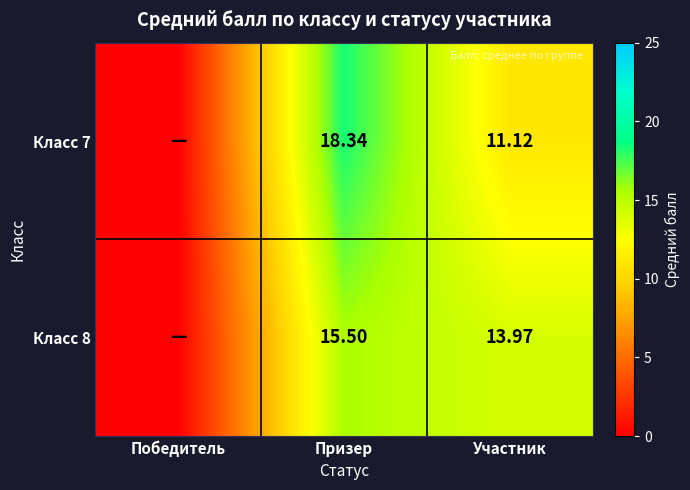

How many values in Класс 8 are above zero?

2